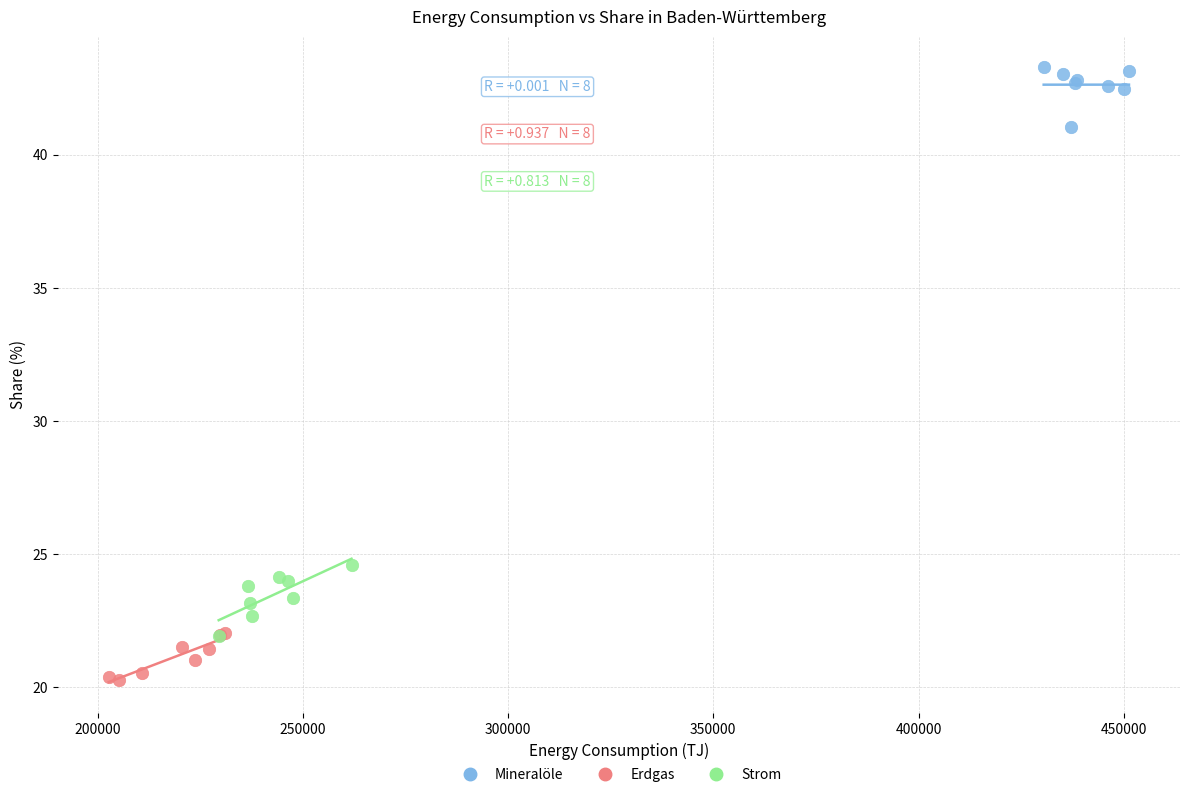

Which series reaches the maximum Y coordinate?

Mineralöle